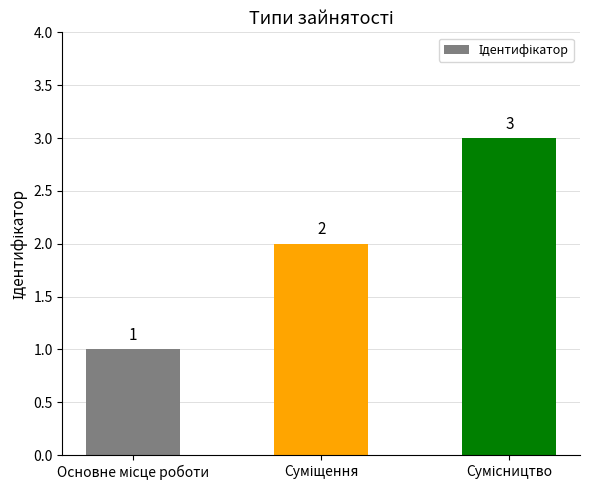

What is the value of the 1st bar from the left?

1